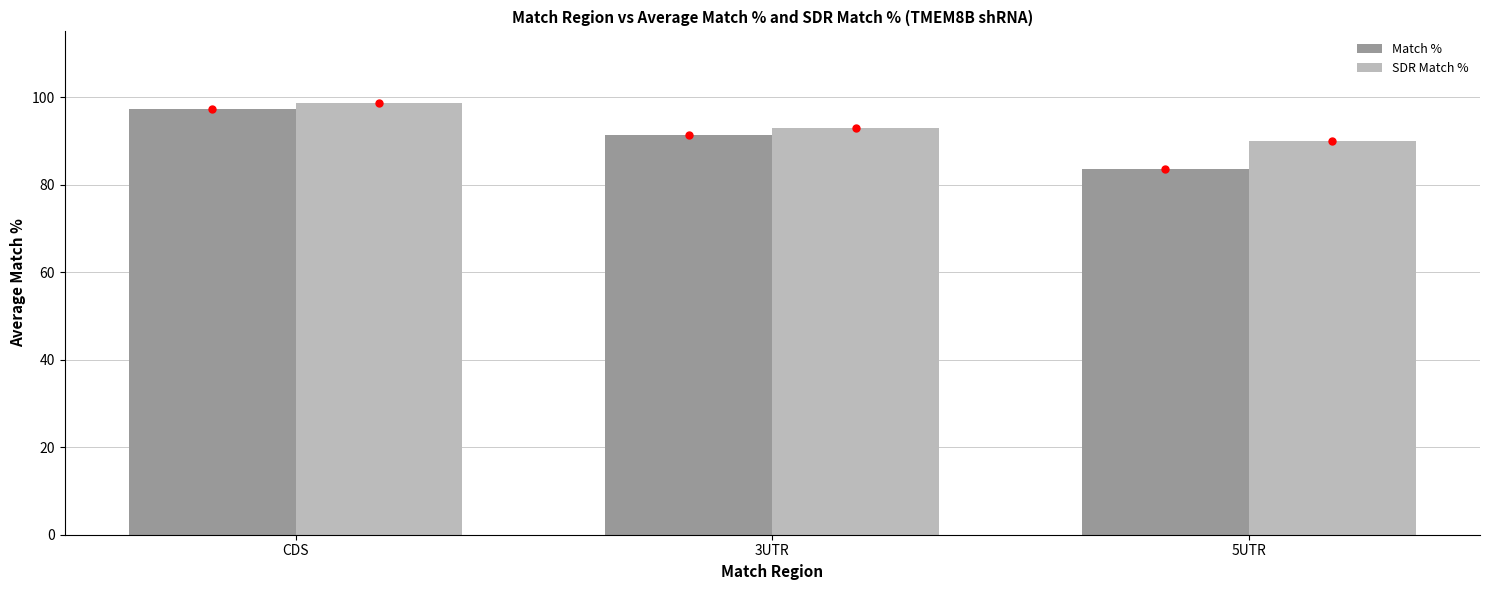

The value of SDR Match % at 3UTR is 93.0. True or false?

True